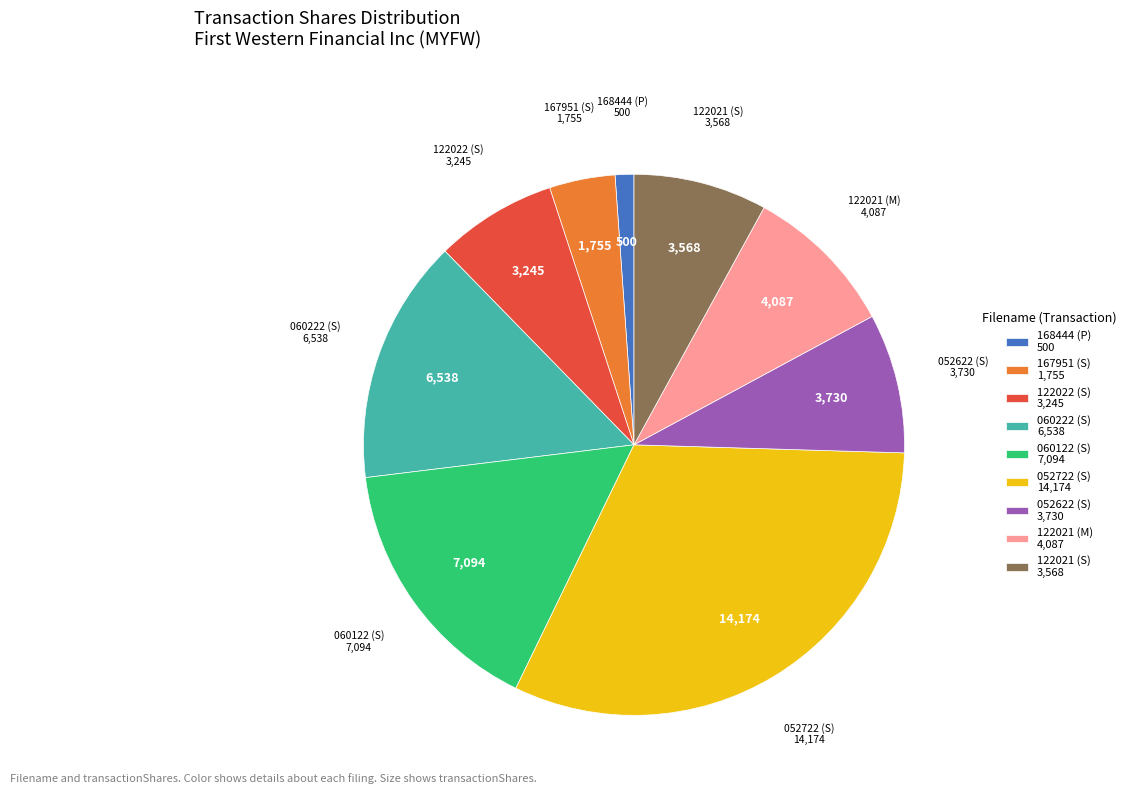

Do 122022 (S) 3,245 and 052722 (S) 14,174 together represent more than half of the pie?

No